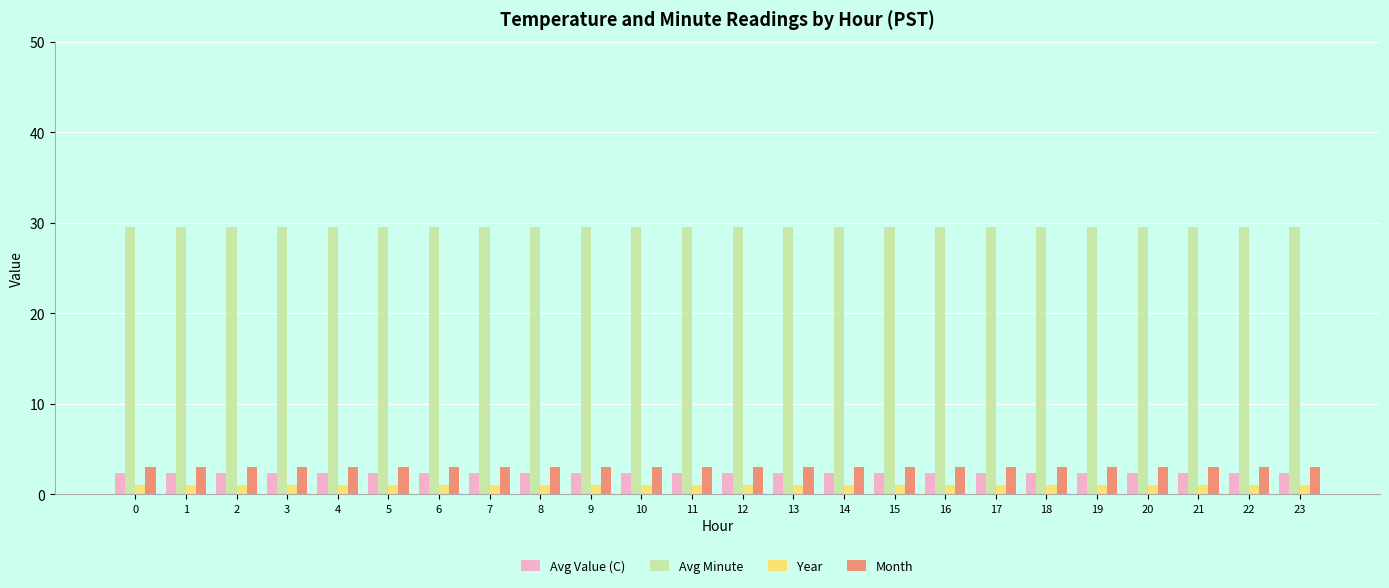

What is the approximate value of Year at 18?

1.0